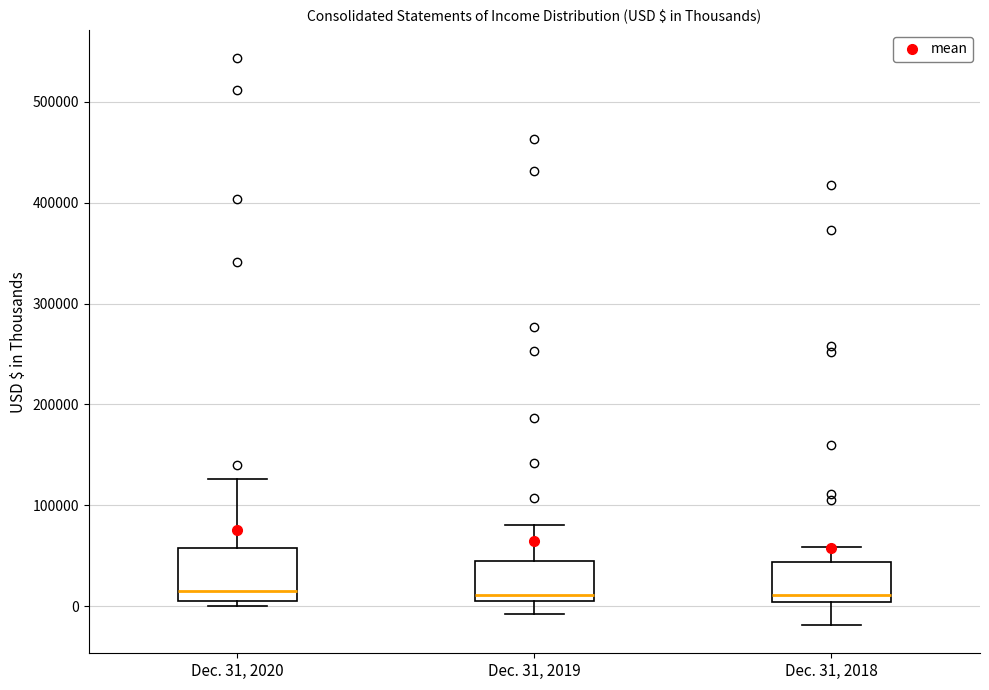

Where is the upper edge of the box for Dec. 31, 2018 on the y-axis? The values are not printed on the chart, so give them approximately, as read against the axis.

40000